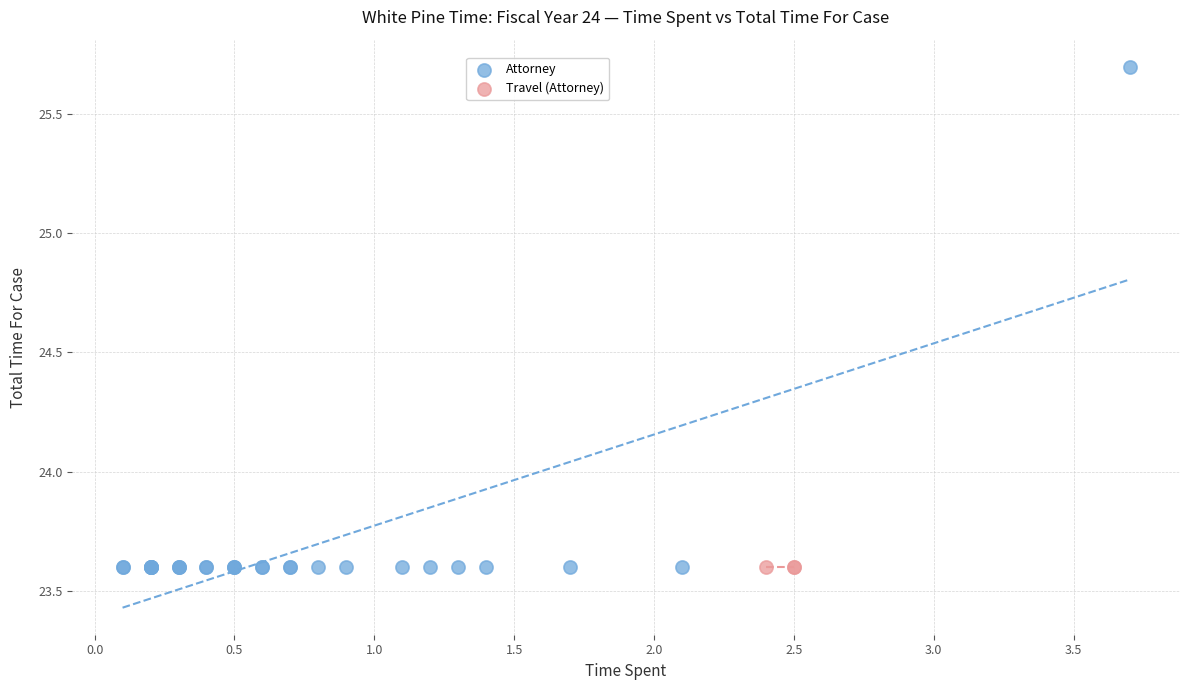

Which series reaches the maximum Y coordinate?

Attorney